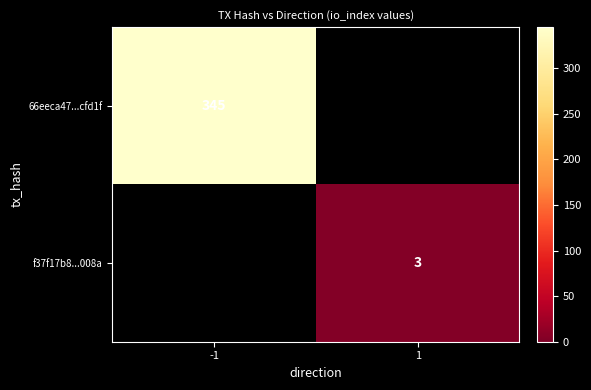

Is it true that f37f17b8...008a equals 3 at 1?

True